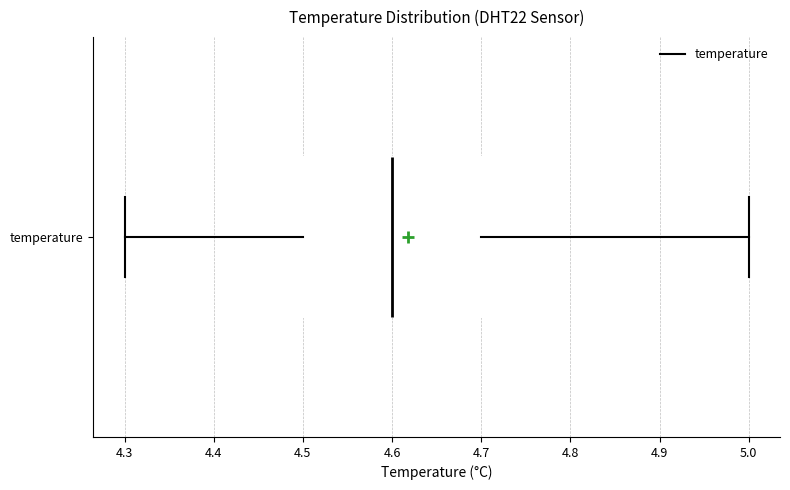

Where does the right whisker of the box for temperature end on the x-axis? The values are not printed on the chart, so give them approximately, as read against the axis.

5.0